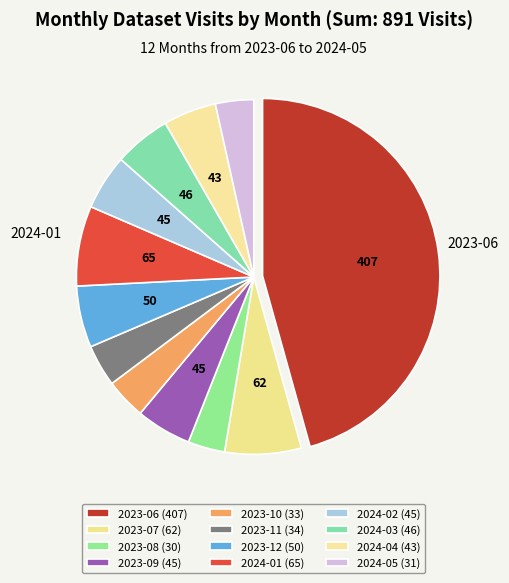

Rank the categories by value from lowest to highest.

2023-08, 2024-05, 2023-10, 2023-11, 2024-04, 2023-09, 2024-02, 2024-03, 2023-12, 2023-07, 2024-01, 2023-06